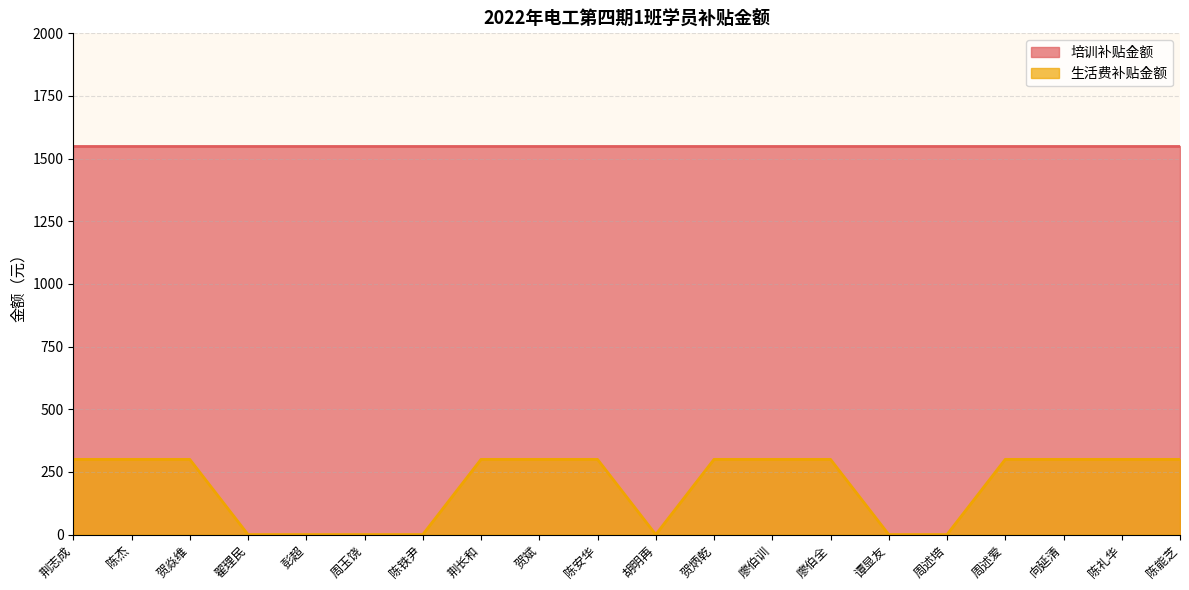

What is the difference between the second highest and second lowest values?

300